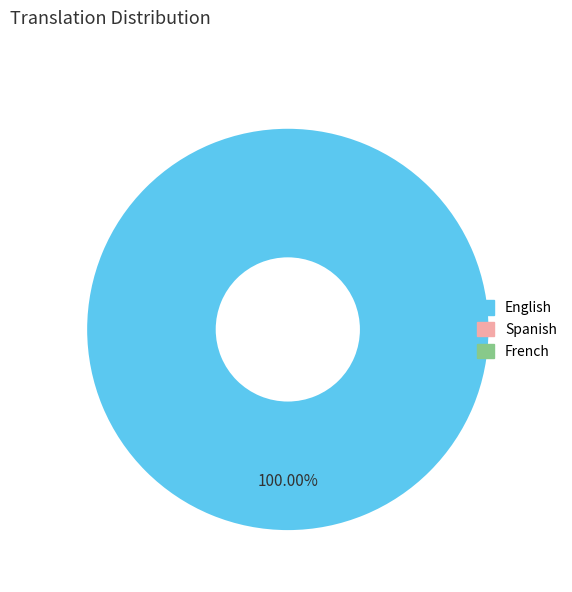

Does any single category account for the majority?

Yes